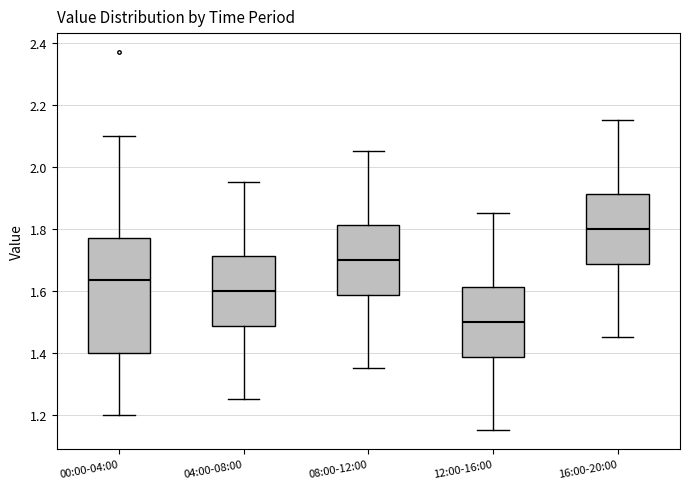

Reading left to right, transcribe this box plot: for each box, give where its median line is, the range the box spans, and where its two whiskers end, as read against the y-axis. The values are not printed on the chart, so give them approximately, as read against the axis.

00:00-04:00: median 1.64, box 1.40 to 1.78, whiskers 1.20 to 2.10
04:00-08:00: median 1.60, box 1.48 to 1.72, whiskers 1.26 to 1.96
08:00-12:00: median 1.70, box 1.58 to 1.82, whiskers 1.36 to 2.06
12:00-16:00: median 1.50, box 1.38 to 1.62, whiskers 1.16 to 1.86
16:00-20:00: median 1.80, box 1.68 to 1.92, whiskers 1.46 to 2.16